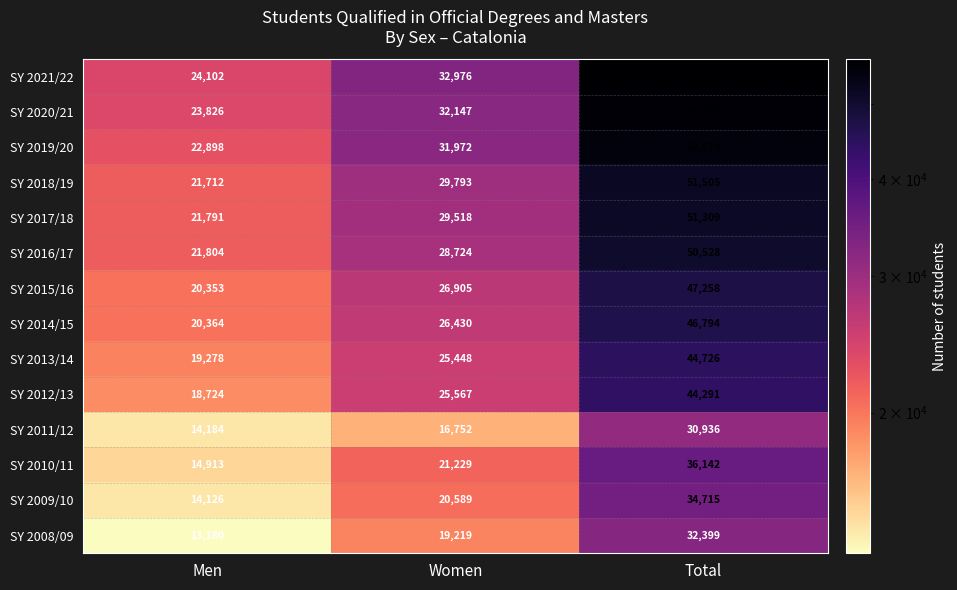

List the series in order of their peak value, highest first.

SY 2021/22, SY 2020/21, SY 2019/20, SY 2018/19, SY 2017/18, SY 2016/17, SY 2015/16, SY 2014/15, SY 2013/14, SY 2012/13, SY 2010/11, SY 2009/10, SY 2008/09, SY 2011/12